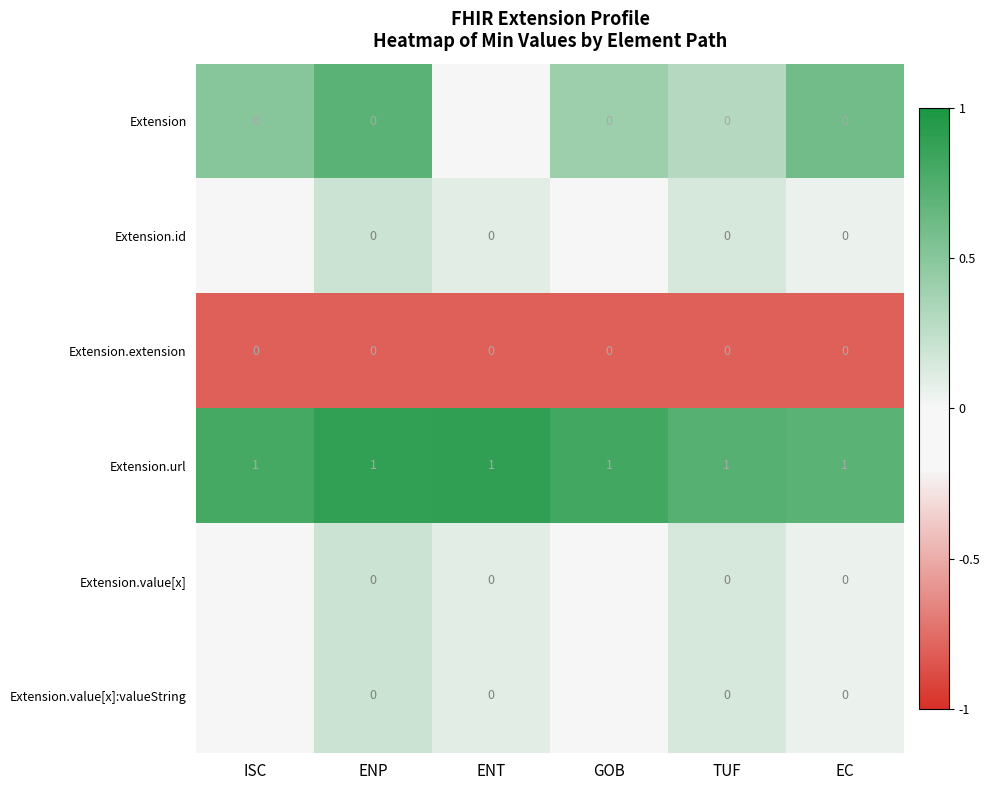

True or false: Extension.extension has a value of 0 at ISC.

True